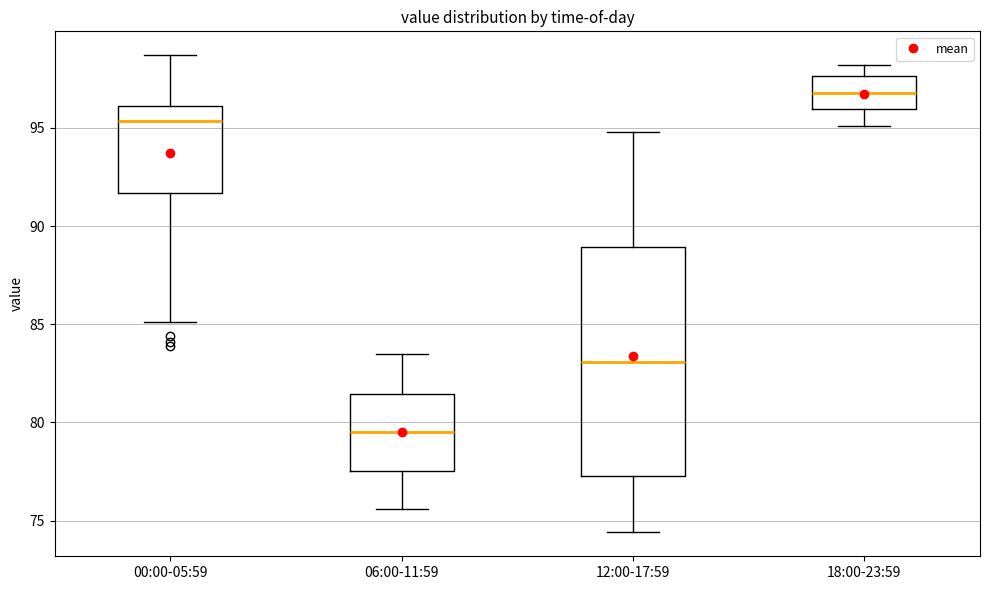

Which box has the highest median line?

18:00-23:59